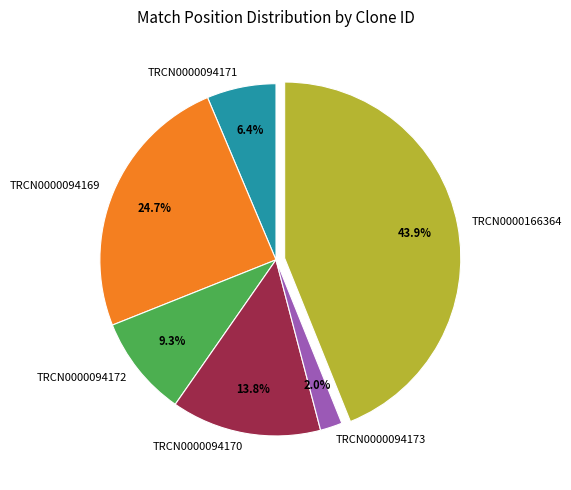

How many segments does this pie chart have?

6